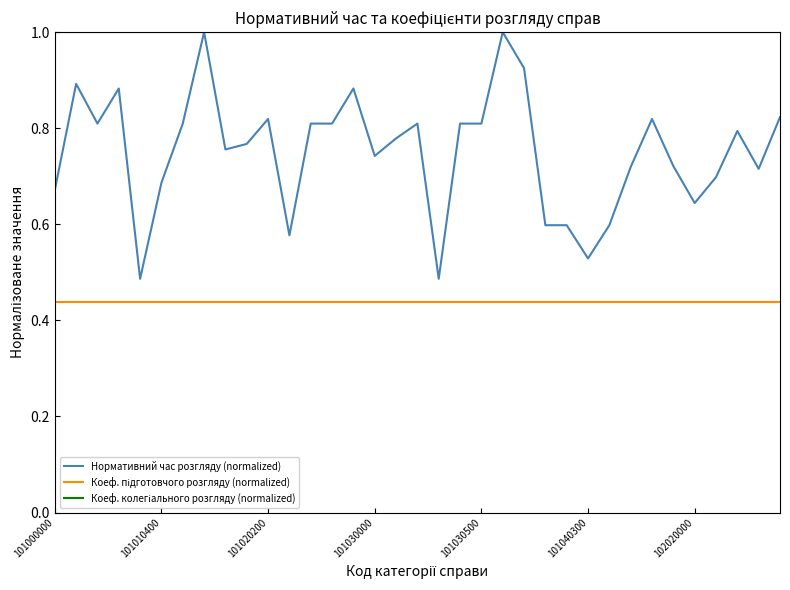

Which series has the largest range (max minus min)?

Нормативний час розгляду (normalized)